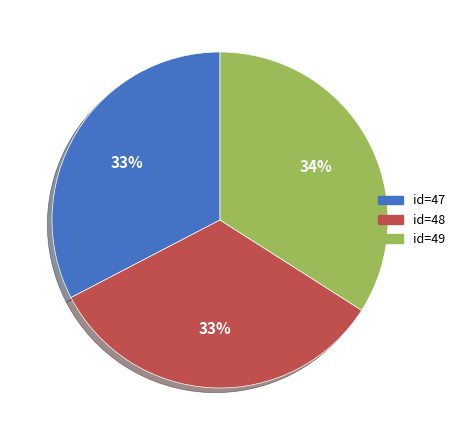

To the nearest percent, what is the difference between the largest and smallest slice percentages?

1%